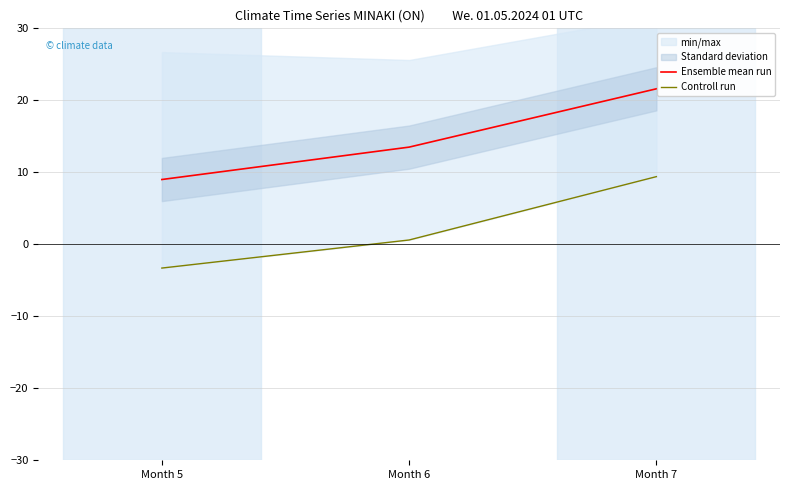

What is the total value across all series at Month 6?

14.1